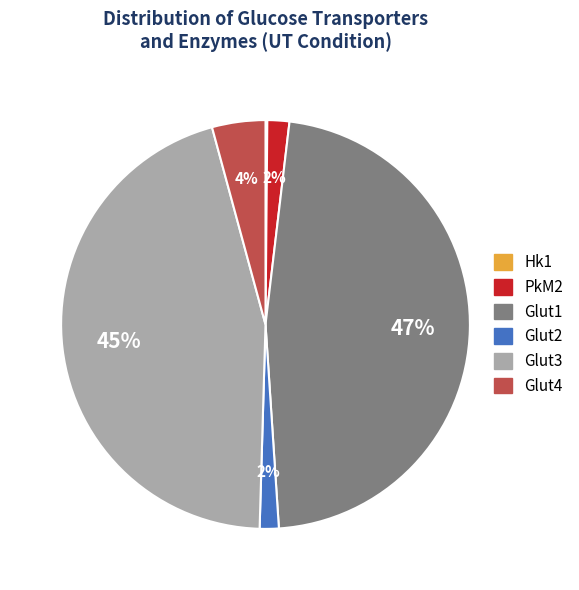

To the nearest percent, what is the difference between the largest and smallest slice percentages?

47%